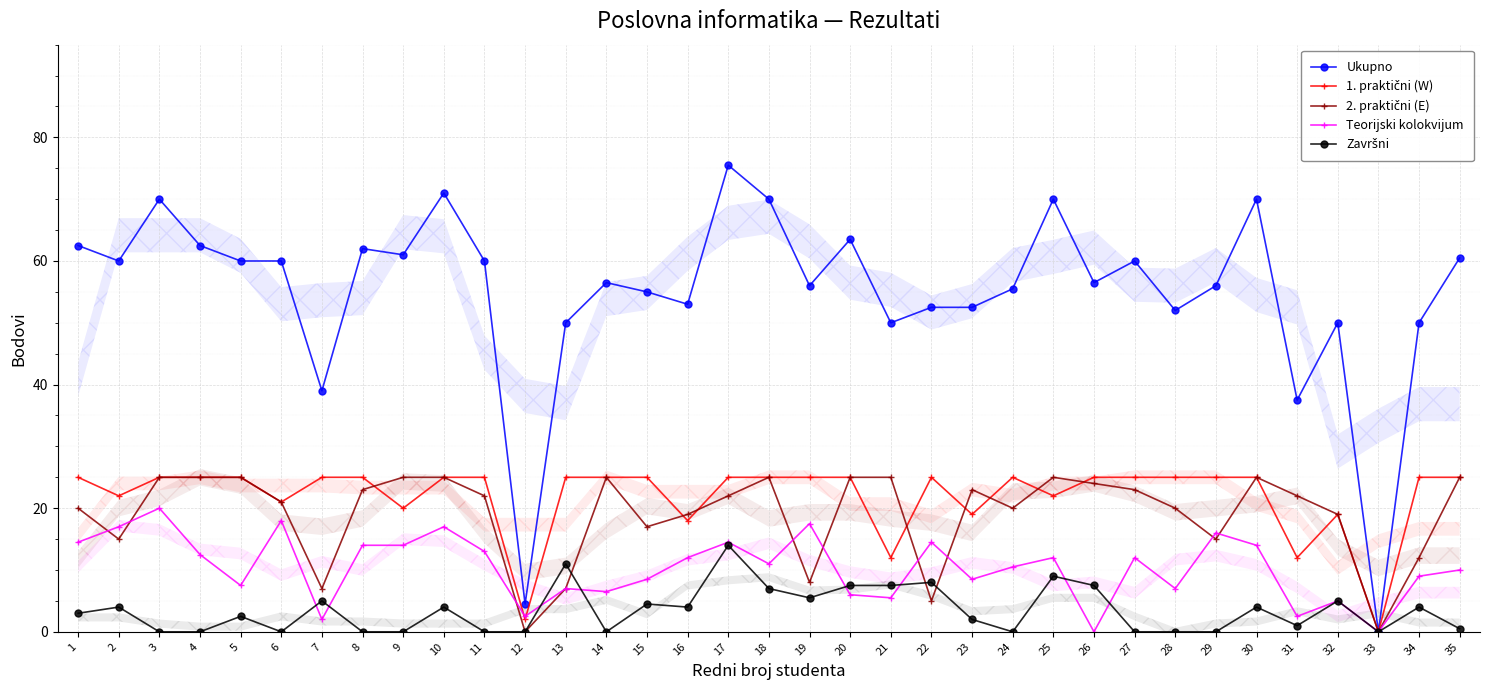

What are all the series names shown in the legend?

Ukupno, 1. praktični (W), 2. praktični (E), Teorijski kolokvijum, Završni